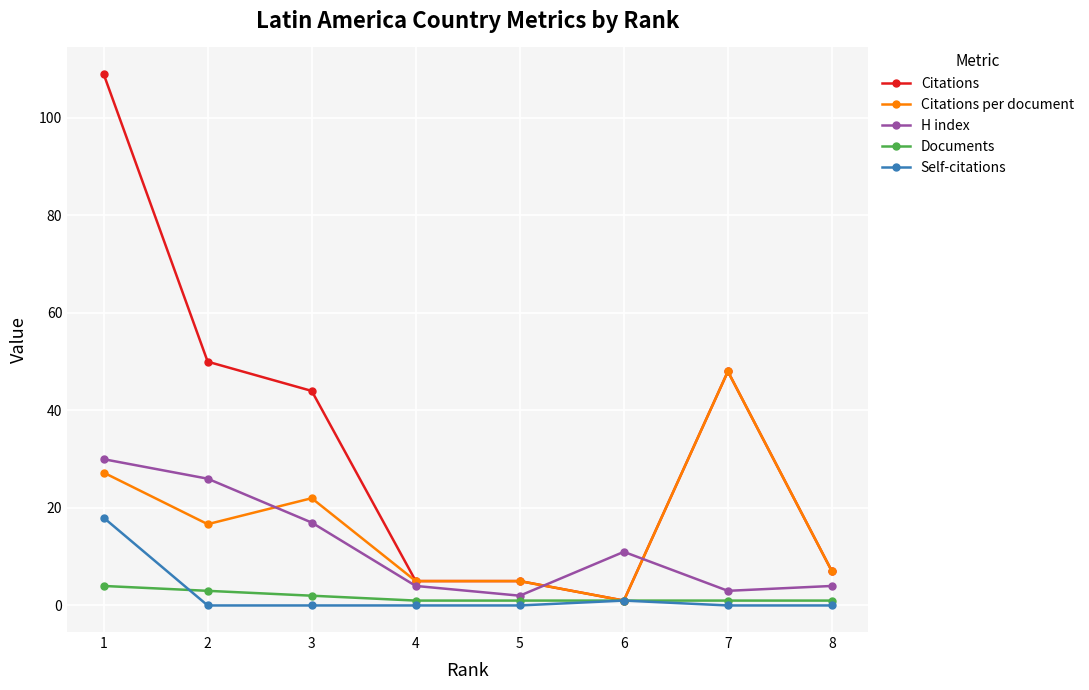

What is the sum of the Citations per document values at 4 and 7?

53.0